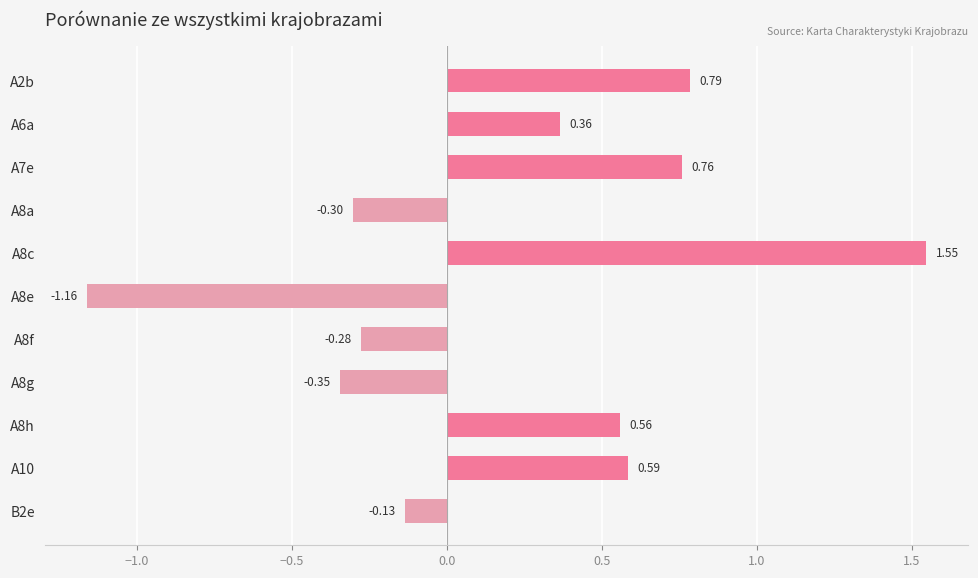

What is the change in value from A8c to A8g?

-1.9